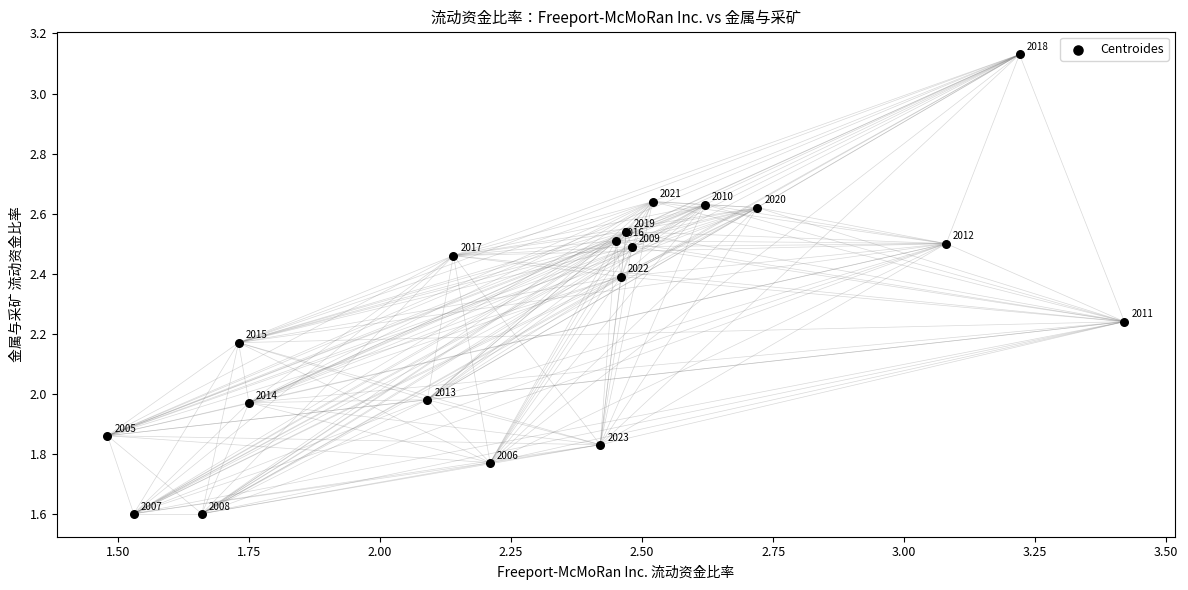

What is the range of Y values (max minus min)?

1.5